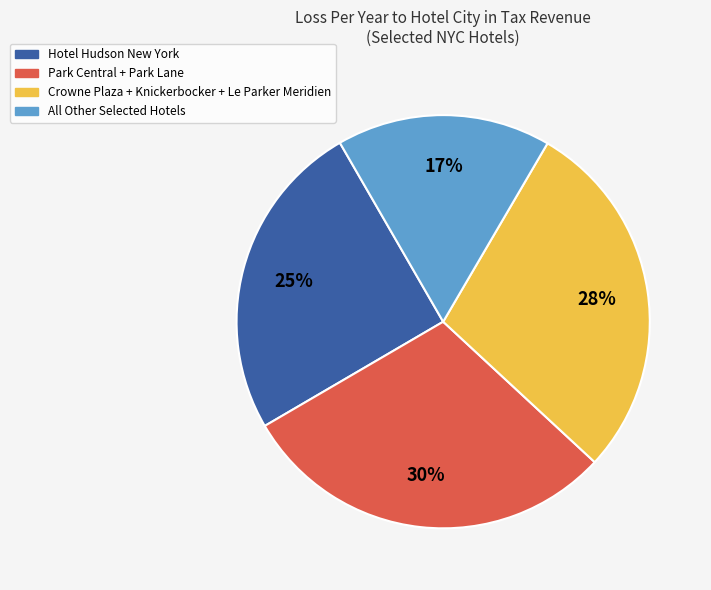

To the nearest percent, what is the average slice percentage?

25%